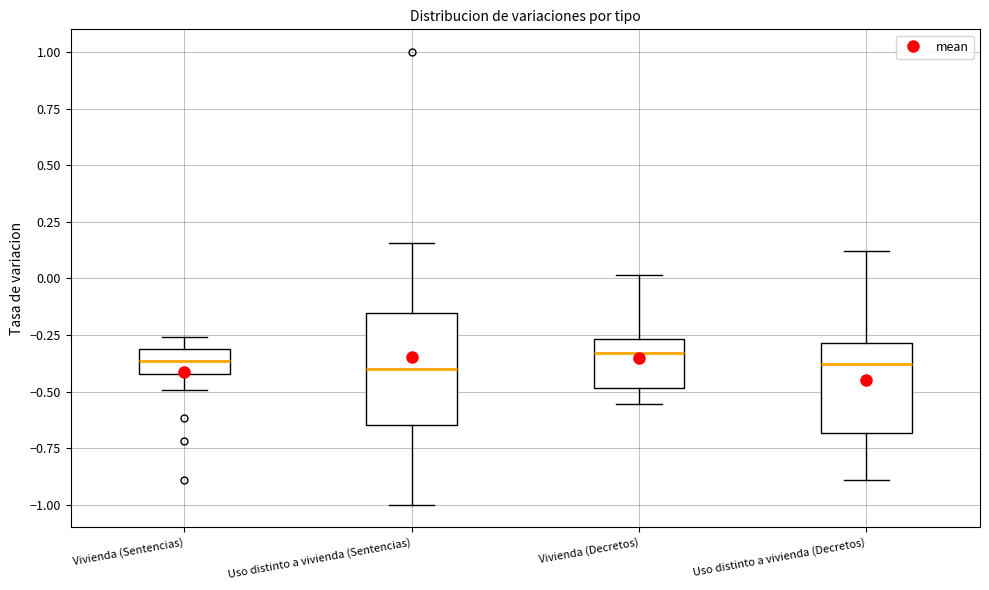

Comparing the boxes themselves (not the whiskers), which one is the tallest?

Uso distinto a vivienda (Sentencias)